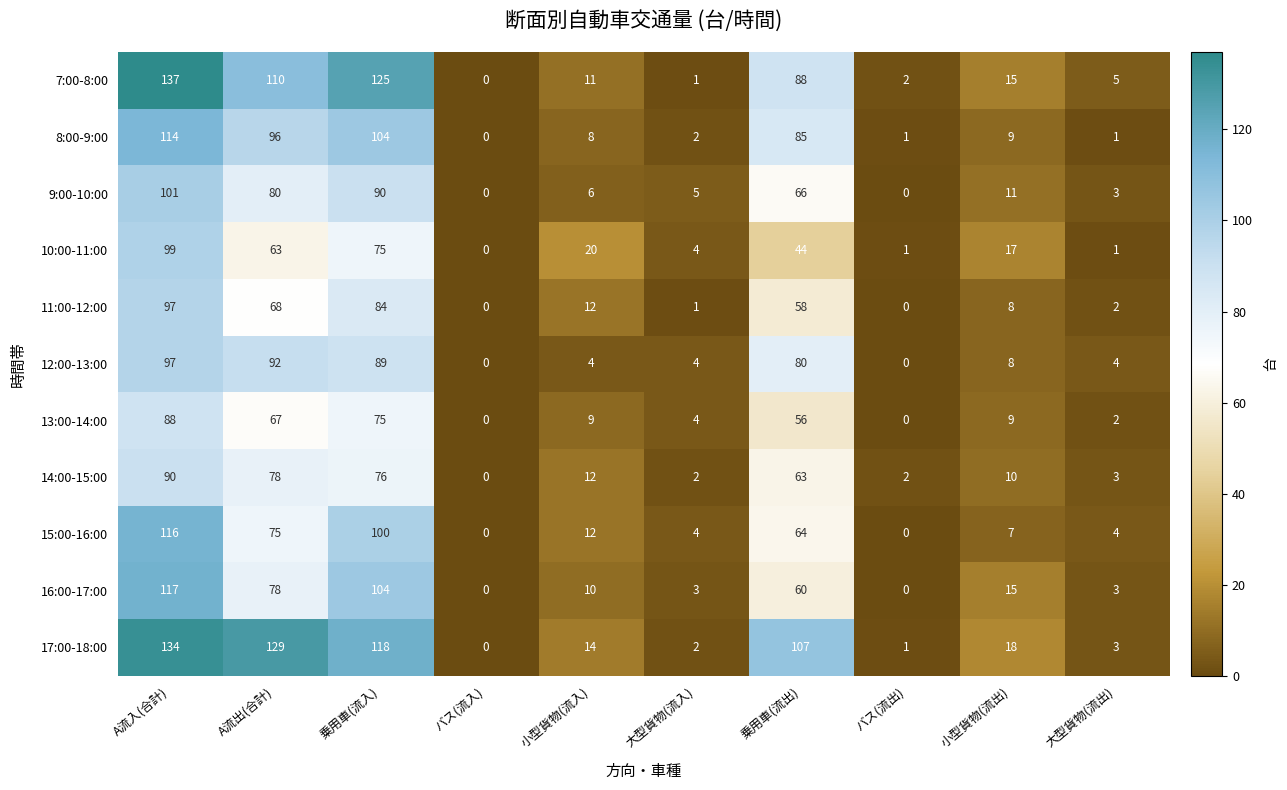

What is the difference between the maximum and minimum values in the 10:00-11:00 series?

99